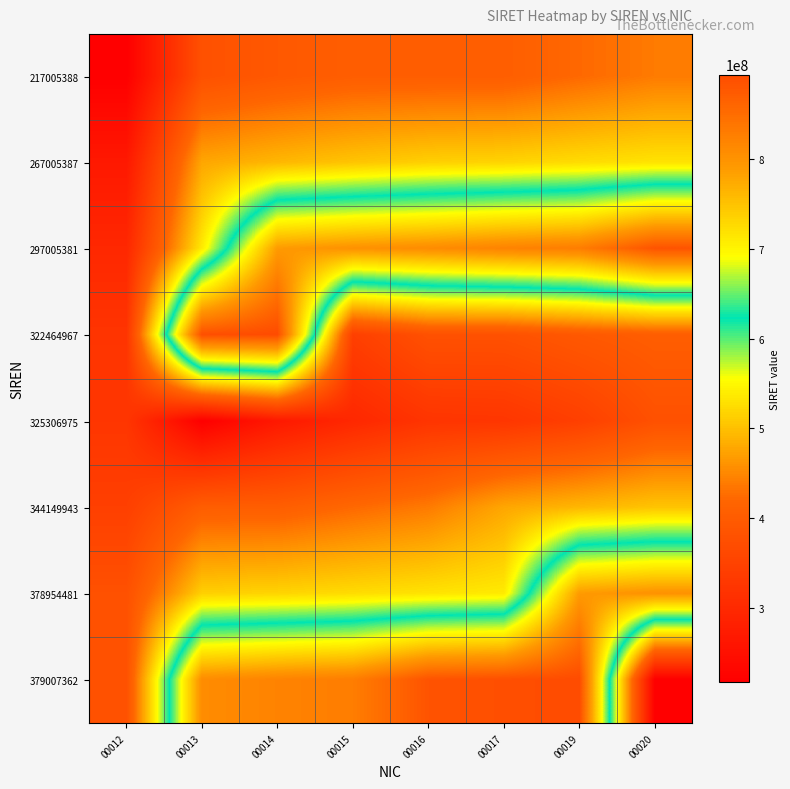

Rank the series at 00017 from highest to lowest value.

379007362, 297005381, 378954481, 267005387, 344149943, 217005388, 322464967, 325306975